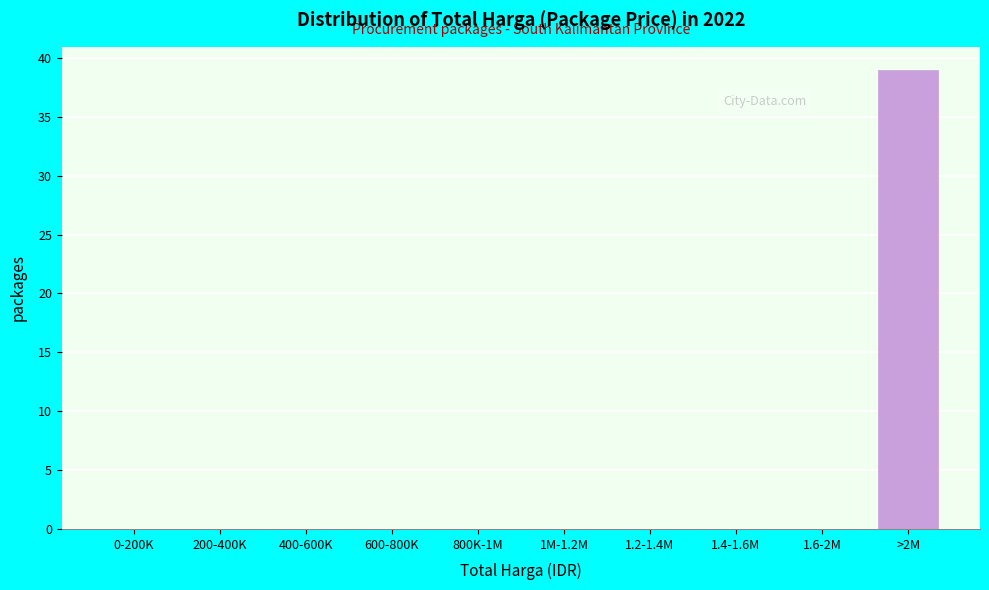

Reading right to left, what are all the values shown in this chart?

>2M=39	1.6-2M=0	1.4-1.6M=0	1.2-1.4M=0	1M-1.2M=0	800K-1M=0	600-800K=0	400-600K=0	200-400K=0	0-200K=0